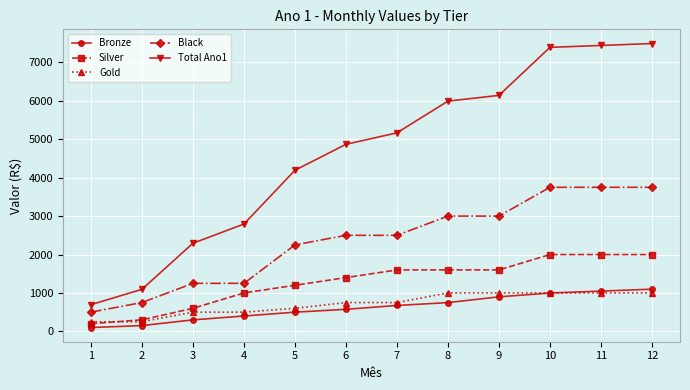

Count the number of data series in this chart.

5